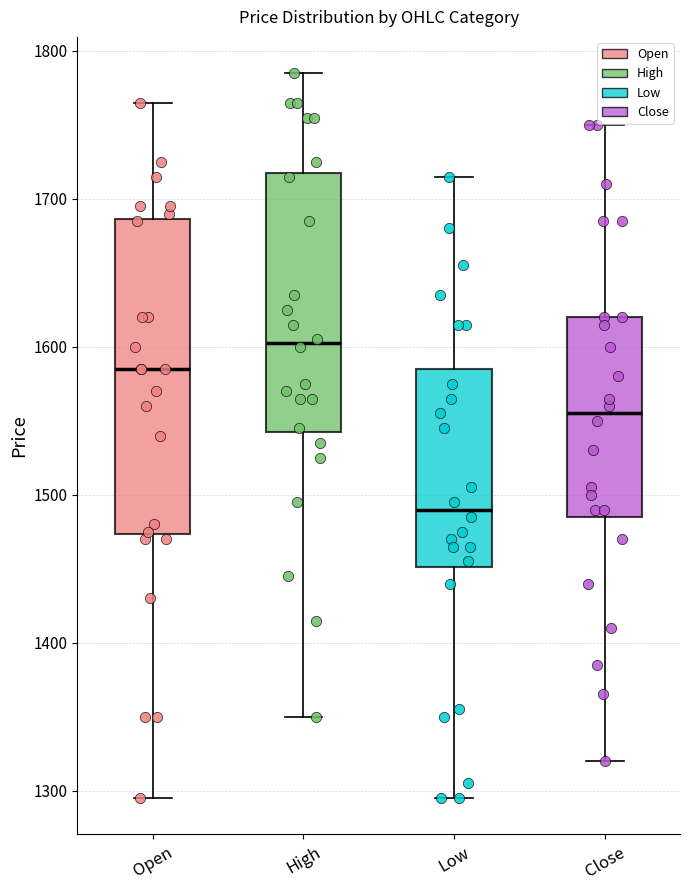

Which box has the lowest median line?

Low